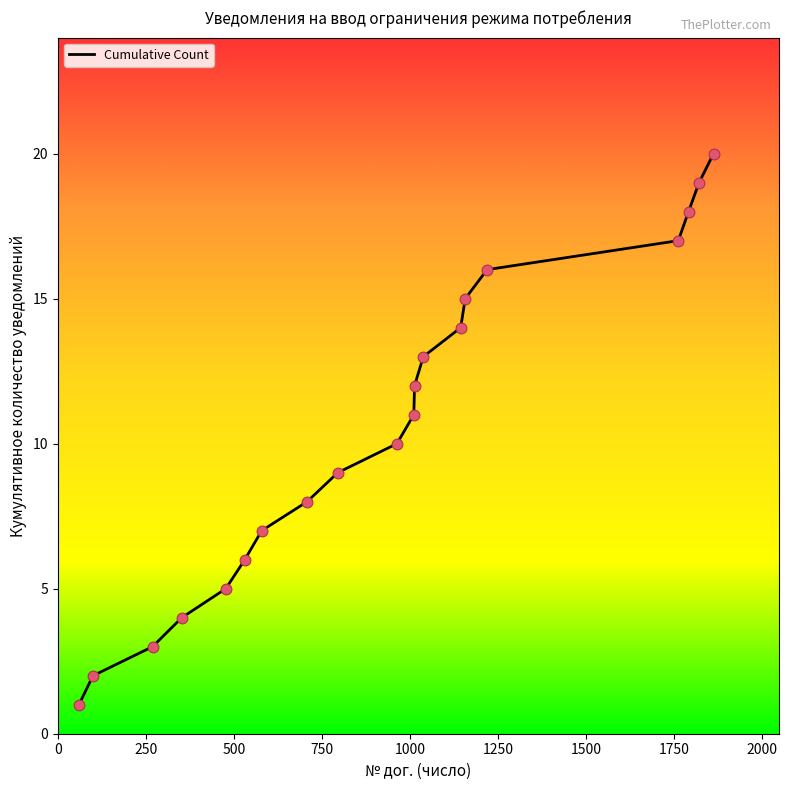

What is the difference between the maximum and minimum values?

19